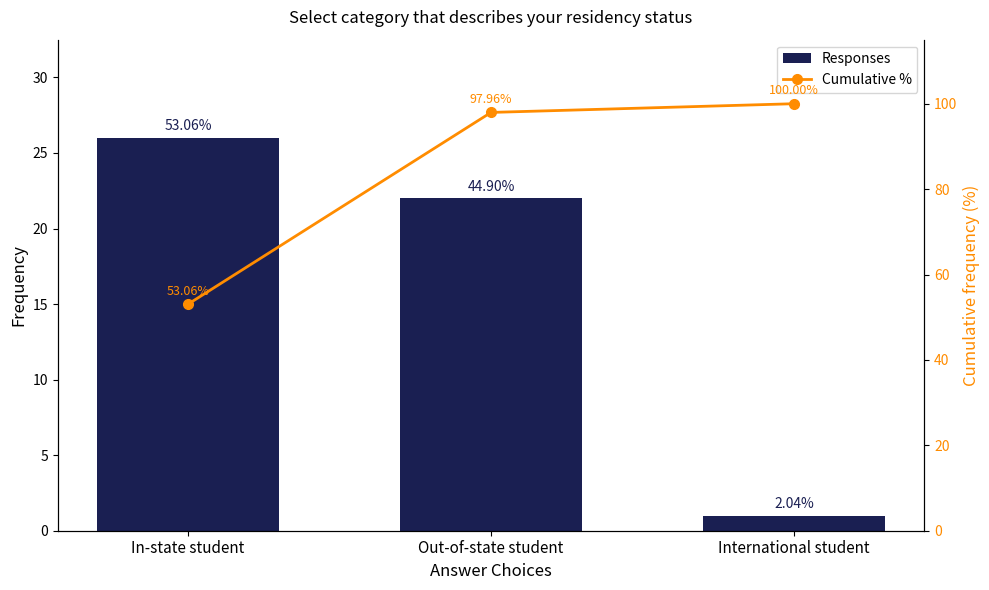

Which series changed the most between Out-of-state student and International student?

Responses